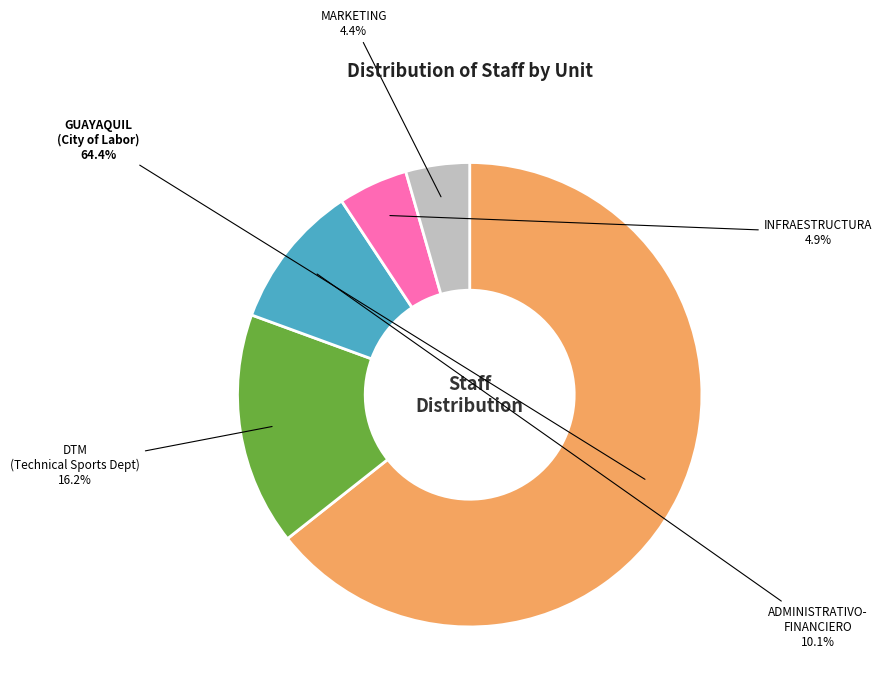

How many segments does this pie chart have?

5